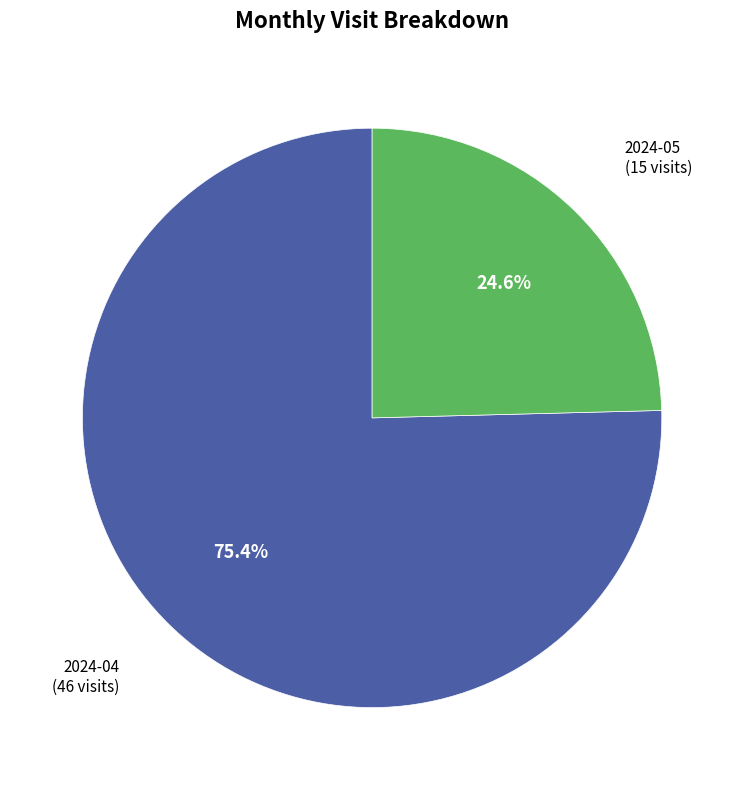

Is it true that 2024-04 is 75% of the pie?

True